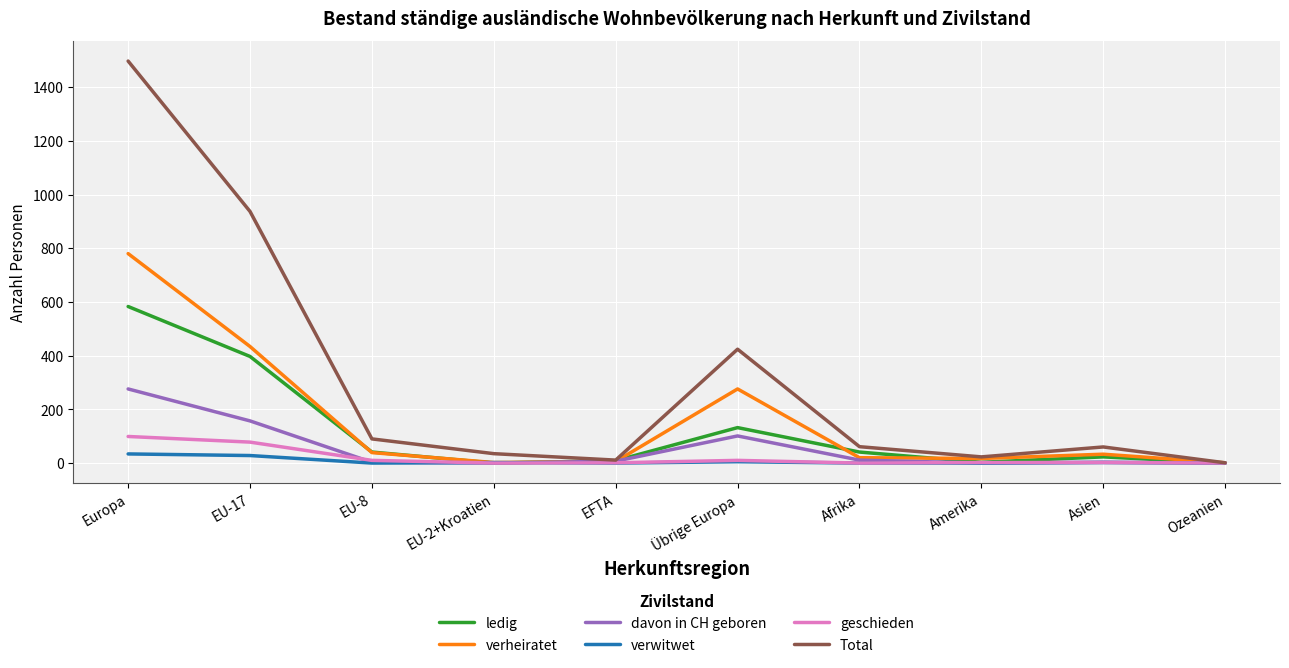

The value of davon in CH geboren at Ozeanien is 164. True or false?

False